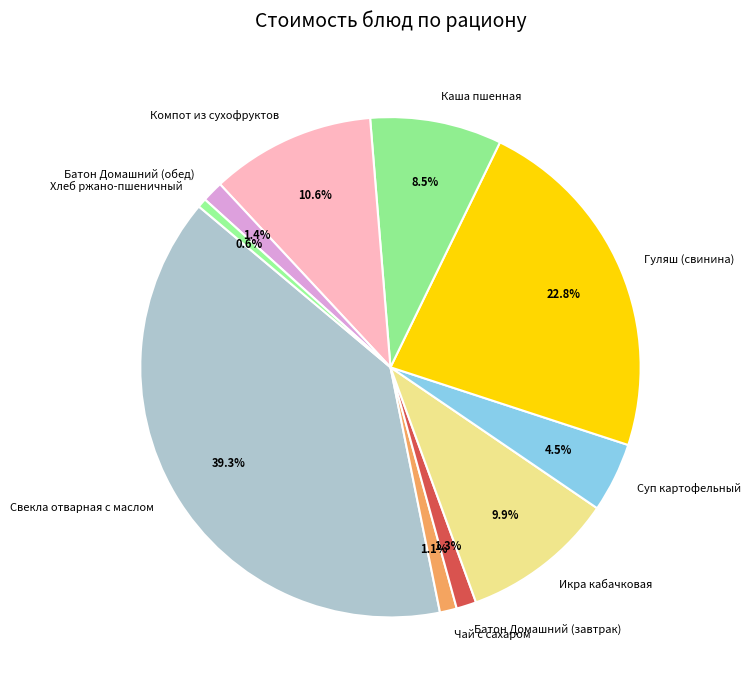

Combined, what portion of the pie is Компот из сухофруктов and Батон Домашний (обед)?

12.0%